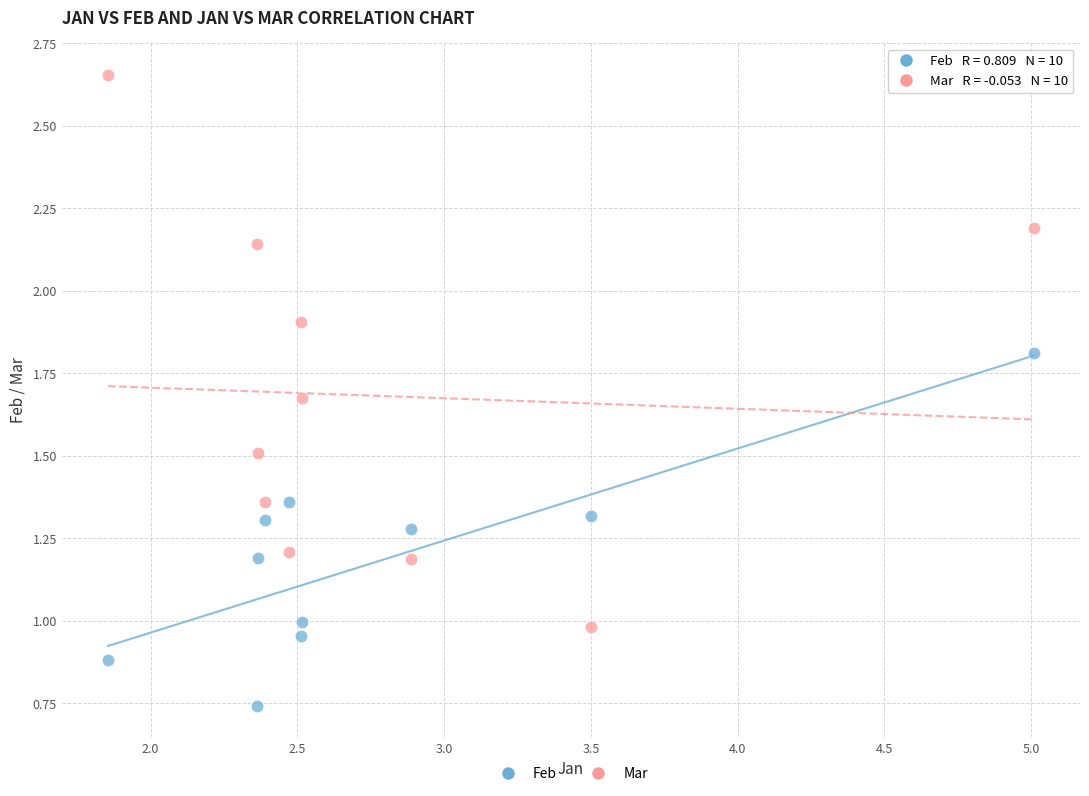

Which series reaches the maximum Y coordinate?

Mar